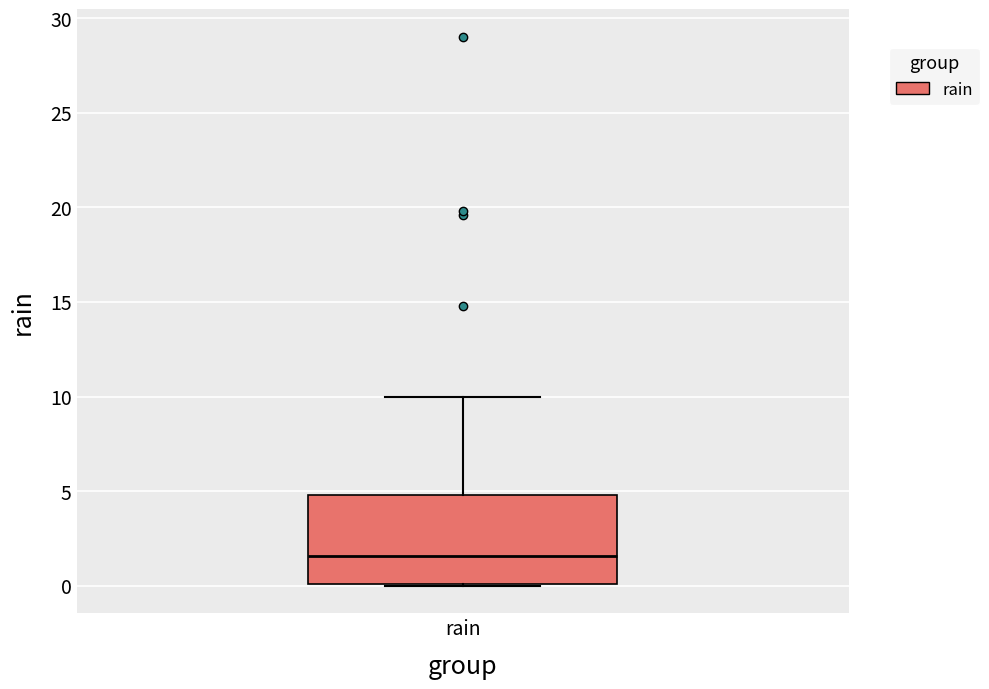

Transcribe this box plot: give where the median line is, the range the box spans, and where the two whiskers end, as read against the y-axis. The values are not printed on the chart, so give them approximately, as read against the axis.

median 1.5, box 0.0 to 5.0, whiskers 0.0 to 10.0